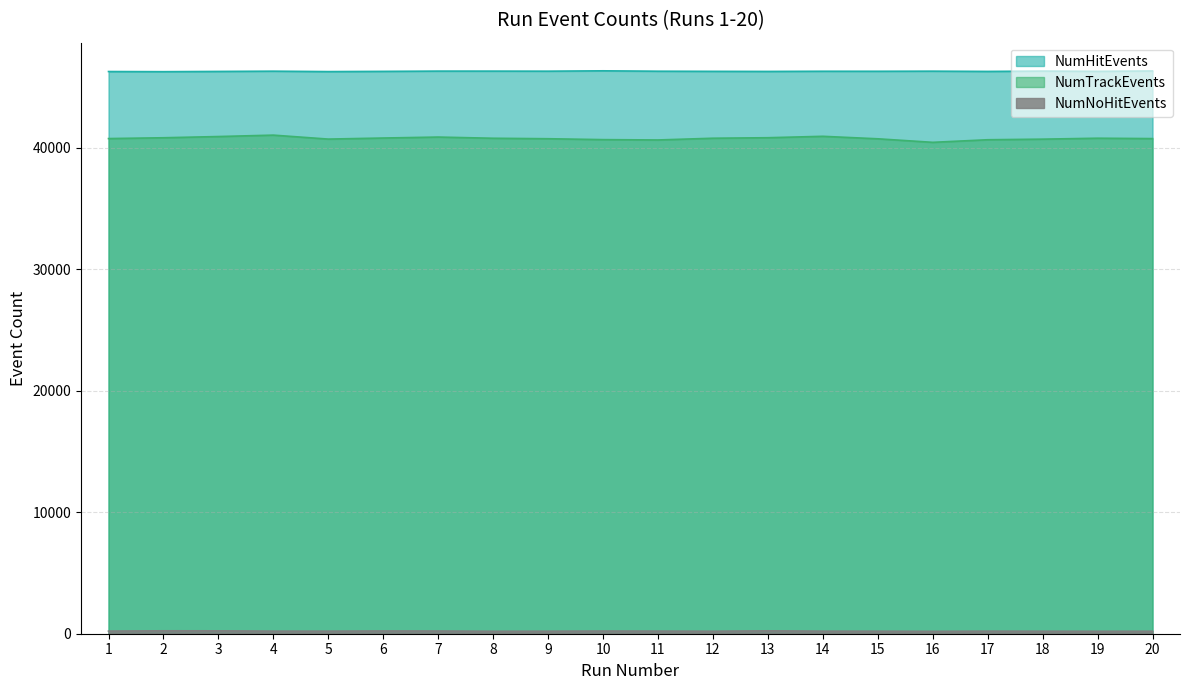

Count the number of categories in the chart.

20